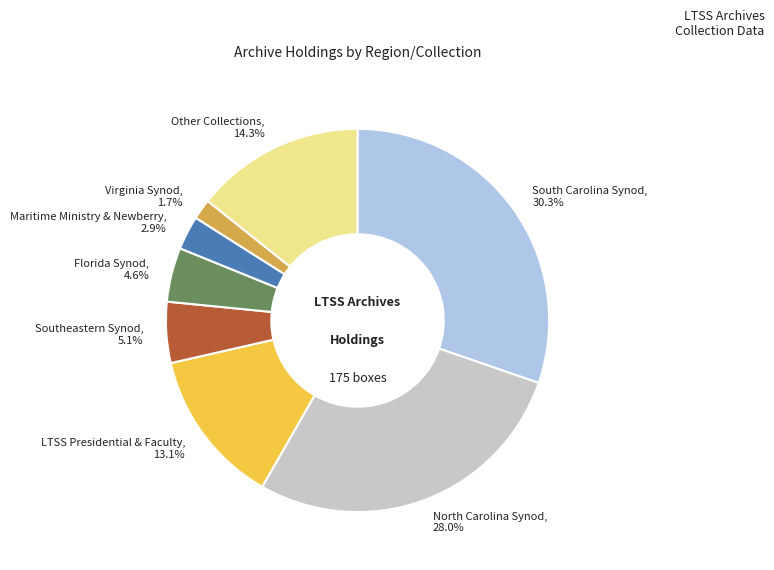

How many segments does this pie chart have?

8